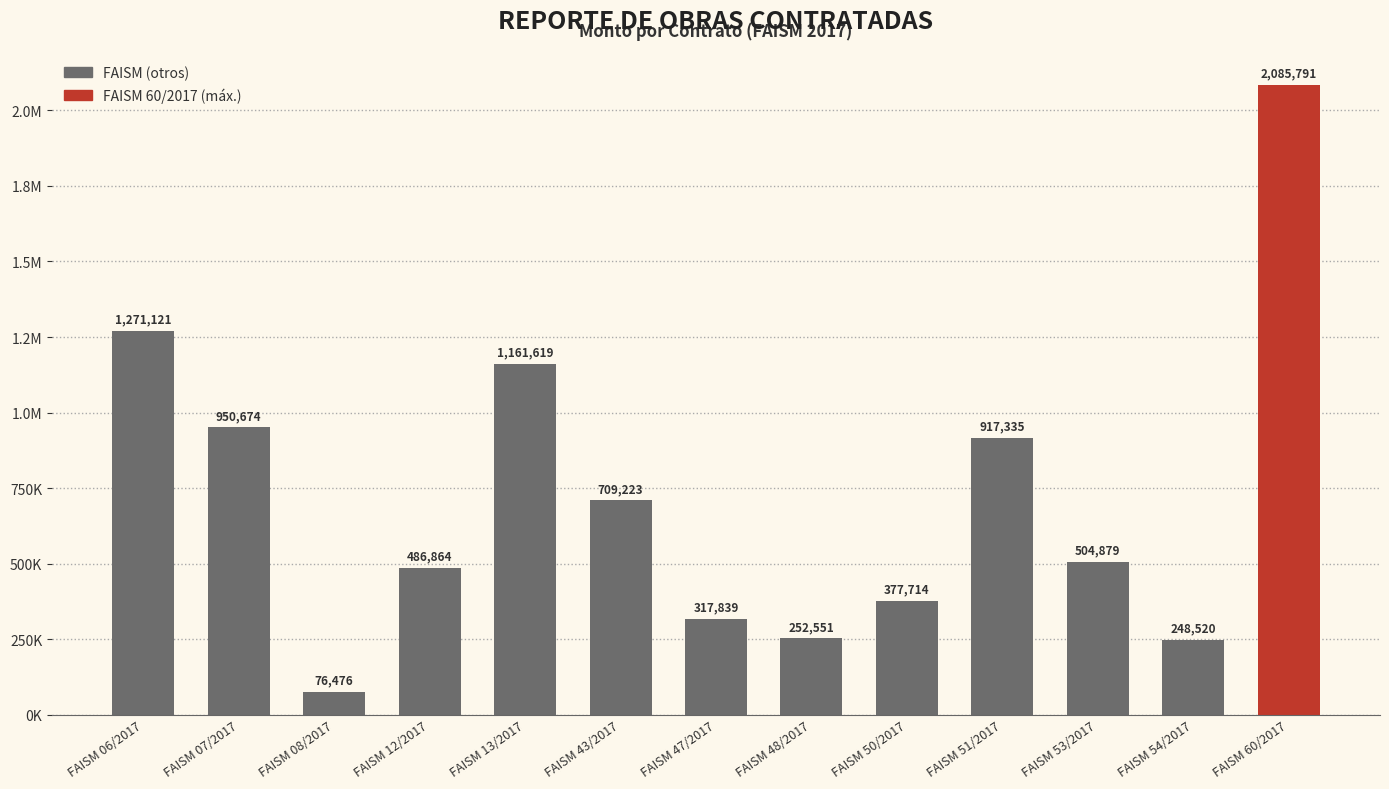

What is the value of the 13th bar from the left?

2085791.4